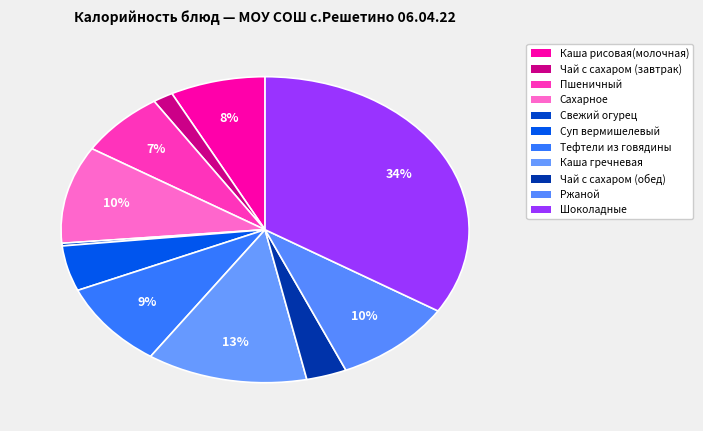

How many segments does this pie chart have?

11